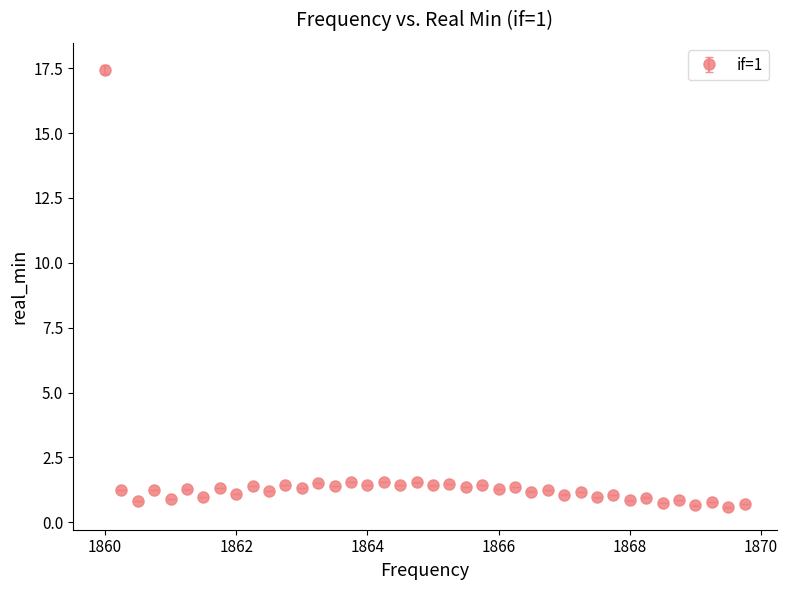

What is the value of the 25th point from the left?

1.3